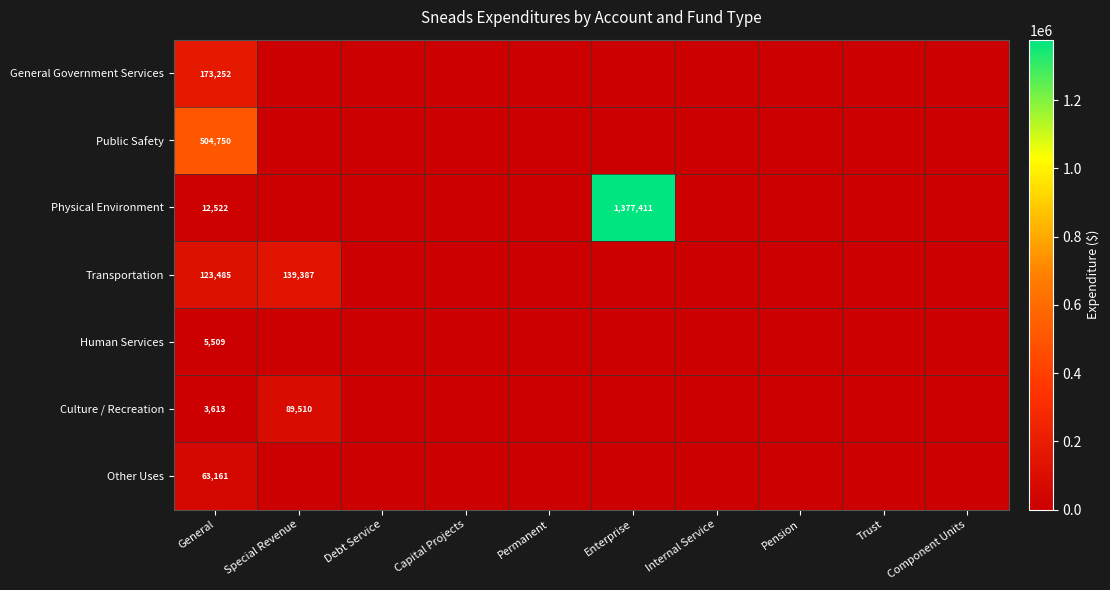

Which series has the largest total across all categories?

Physical Environment